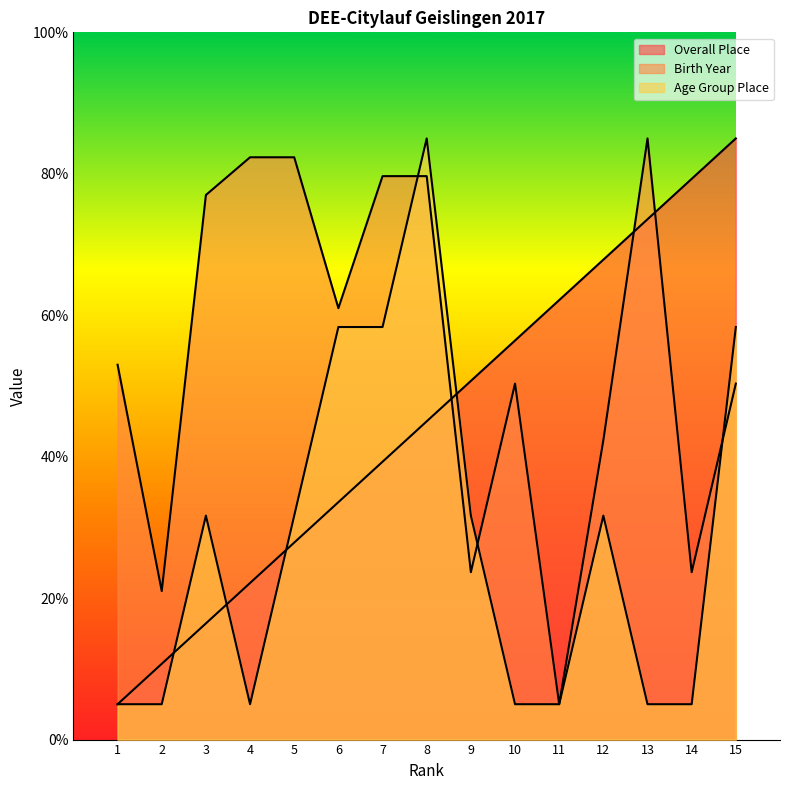

Rank the categories by Birth Year value from highest to lowest.

13, 4, 5, 7, 8, 3, 6, 1, 10, 15, 12, 9, 14, 2, 11